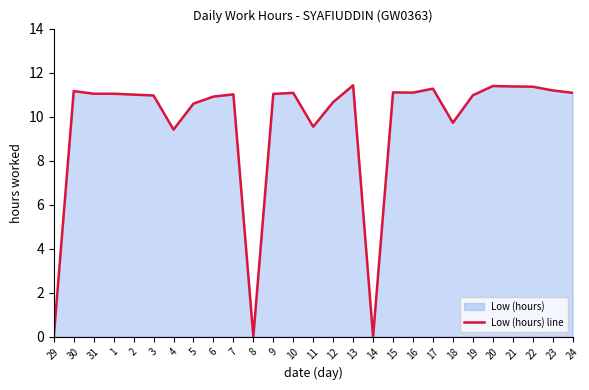

How many lines are shown in the chart?

1